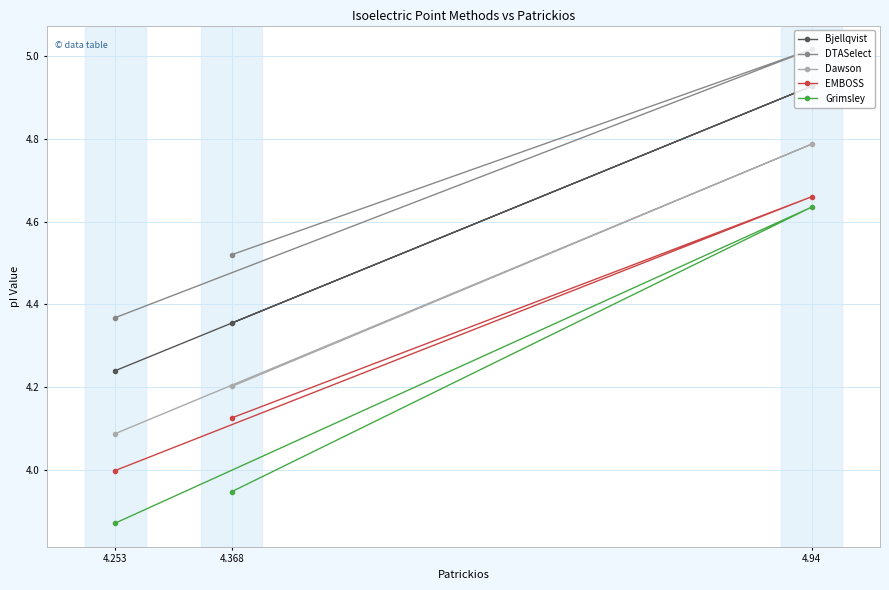

At 4.368, list the series in order from smallest to largest.

Grimsley, EMBOSS, Dawson, Bjellqvist, DTASelect